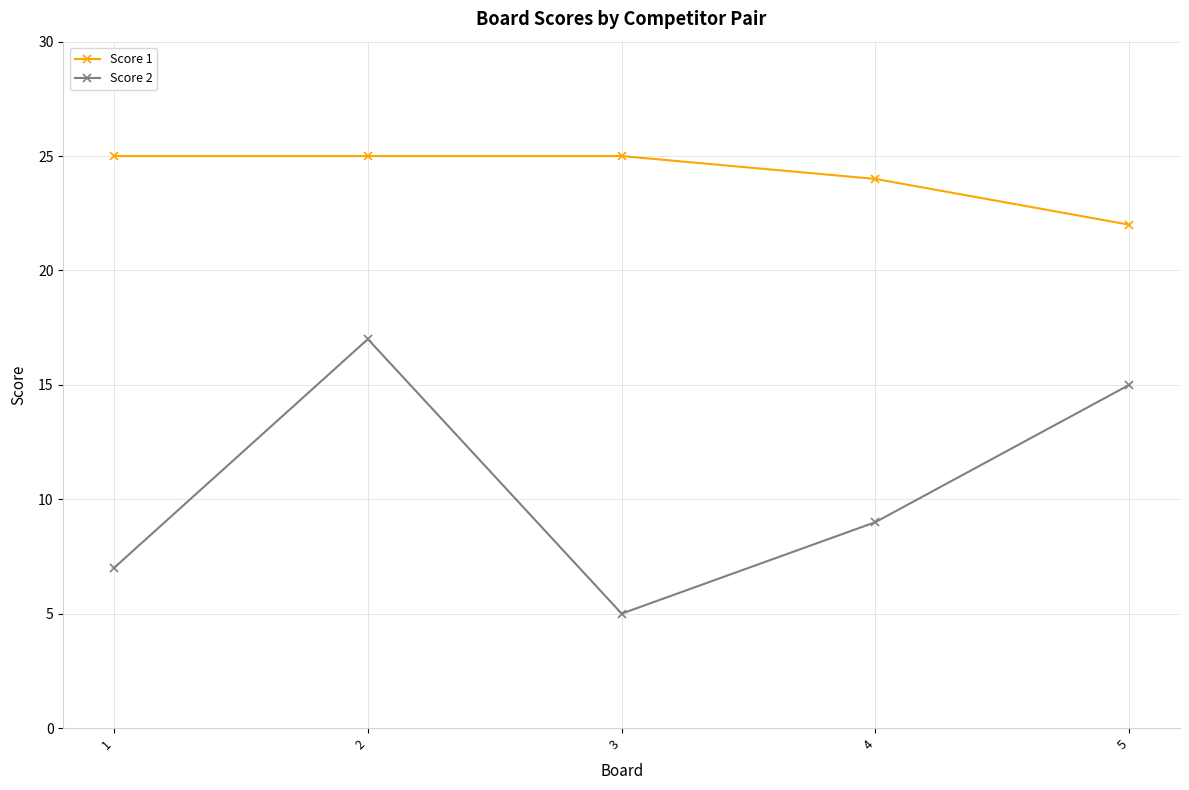

What is the sum of the Score 2 values at 5 and 4?

24